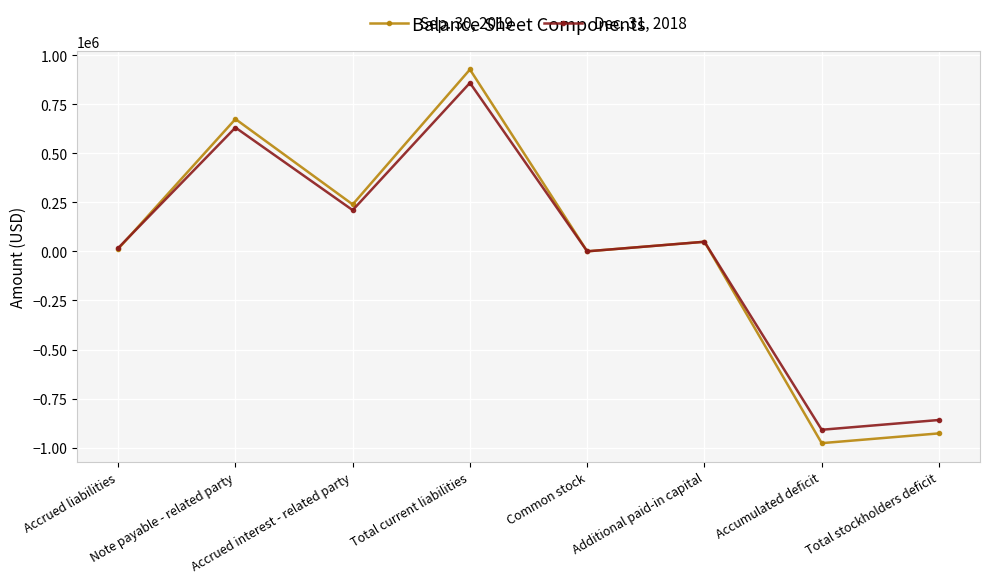

Which category has the highest value in the Dec. 31, 2018 series?

Total current liabilities